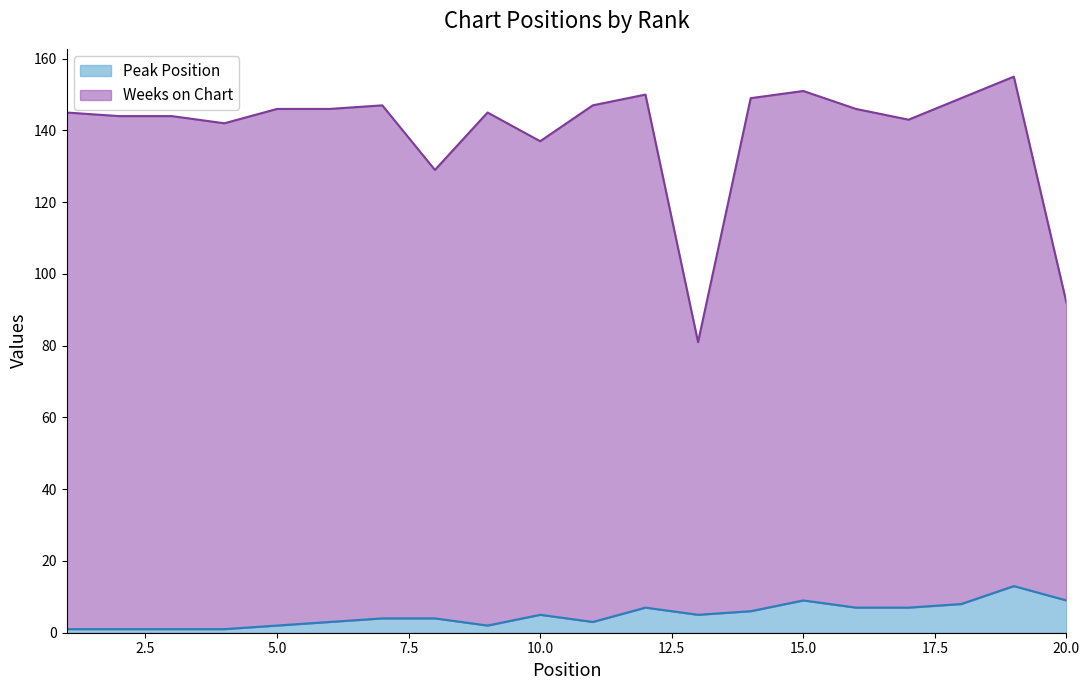

True or false: Peak Position has more than 2 points higher than both neighbors.

True